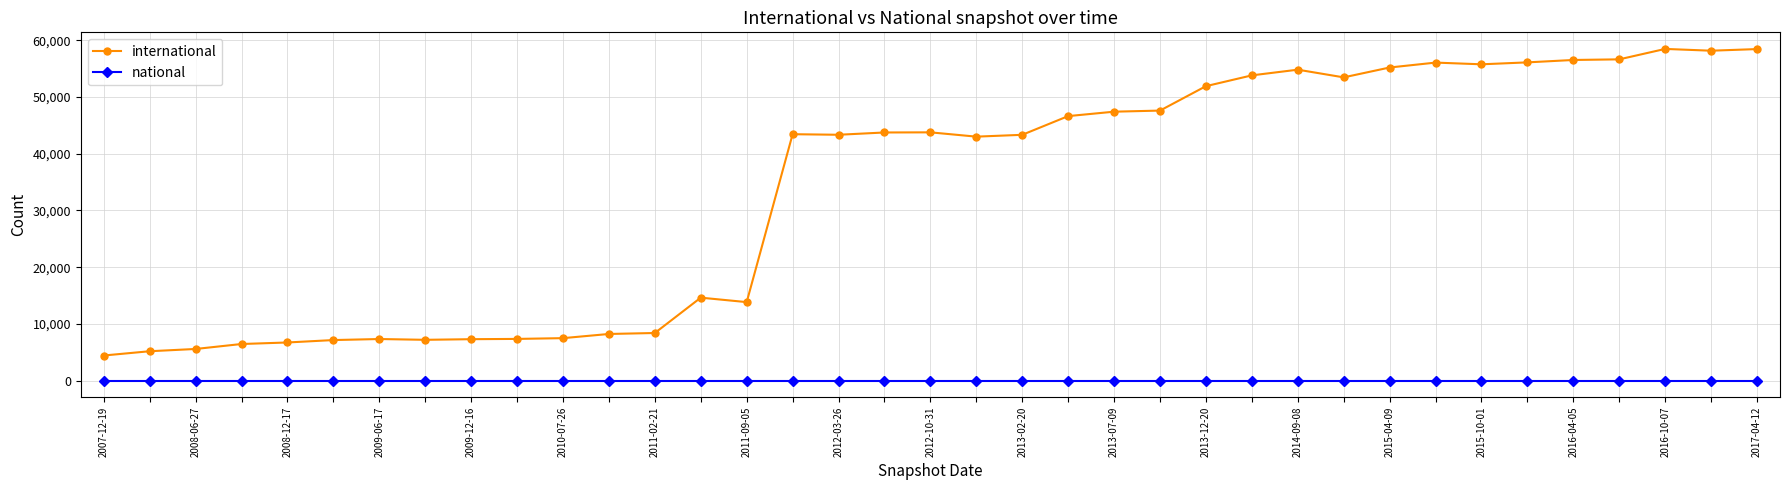

True or false: international has more than 0 points higher than both neighbors.

True